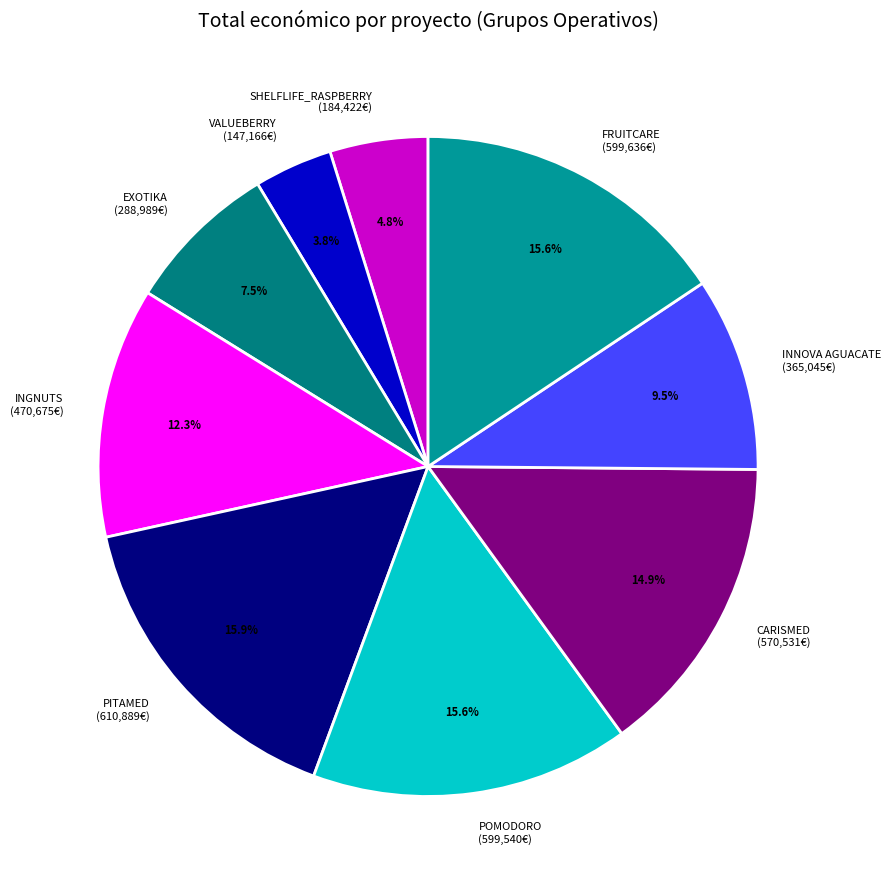

Does VALUEBERRY represent more than half of the total?

No